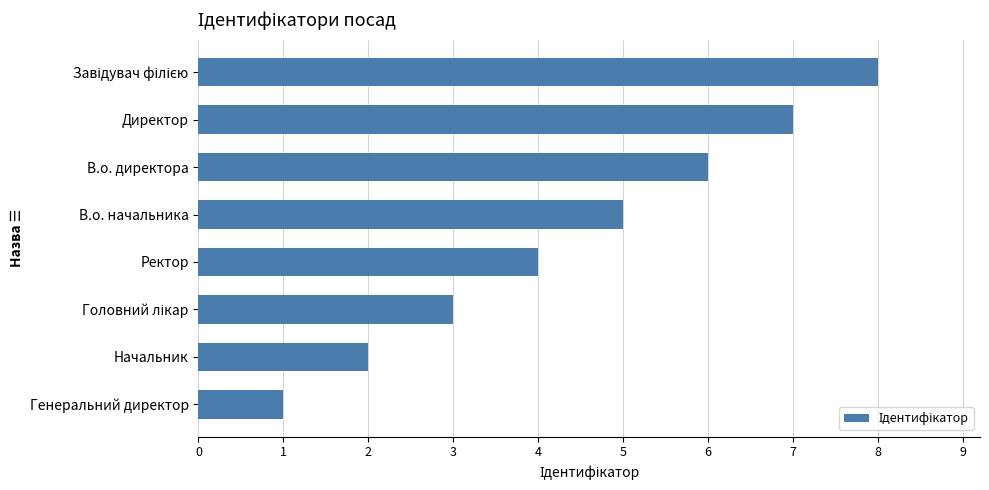

At which category does the chart reach its minimum across all series?

Генеральний директор